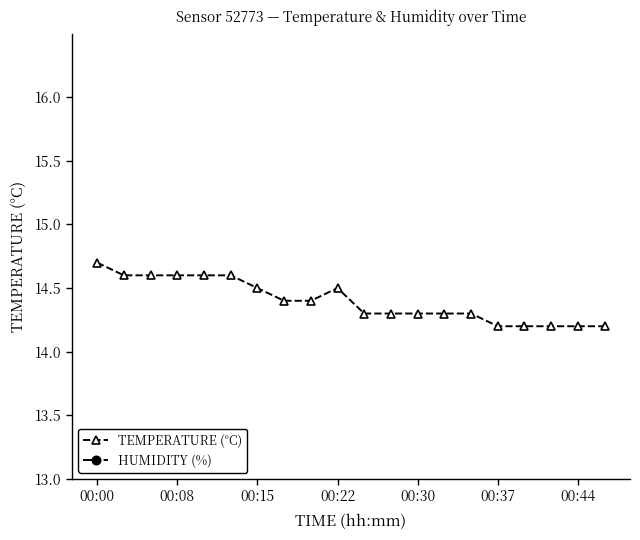

What is the value of the HUMIDITY (%) point at the 7th from the left?

99.9